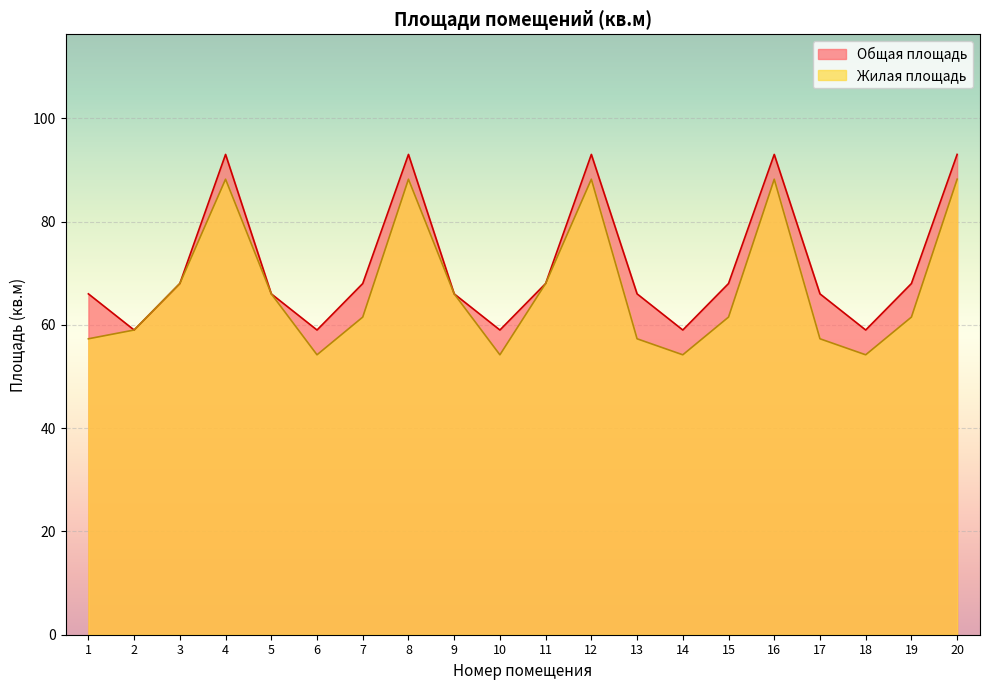

How many series are shown in this chart?

2